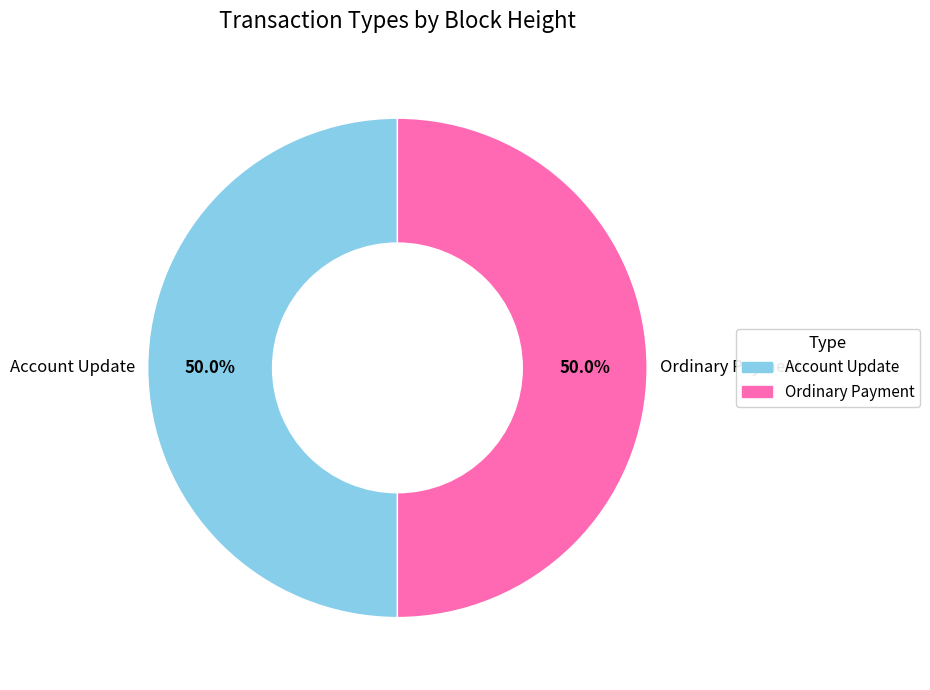

To the nearest percent, what is the average slice percentage?

50%